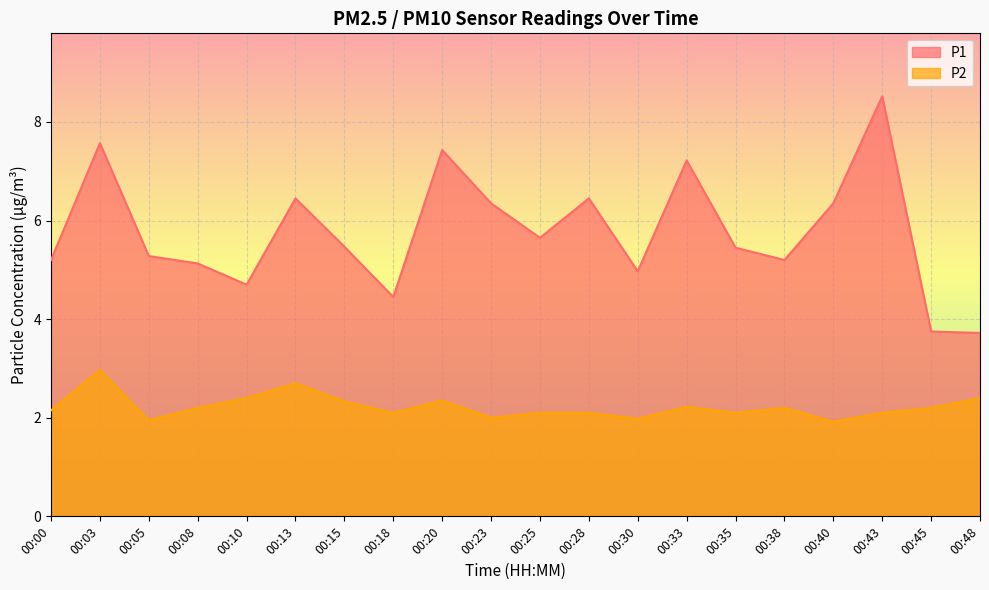

How many values in the P1 series are below 5?

5